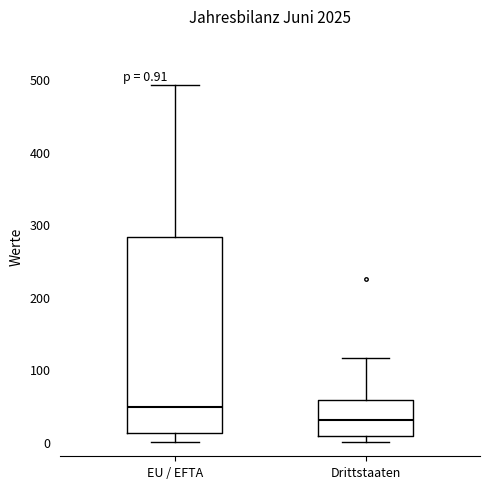

Which box has the lowest median line?

Drittstaaten